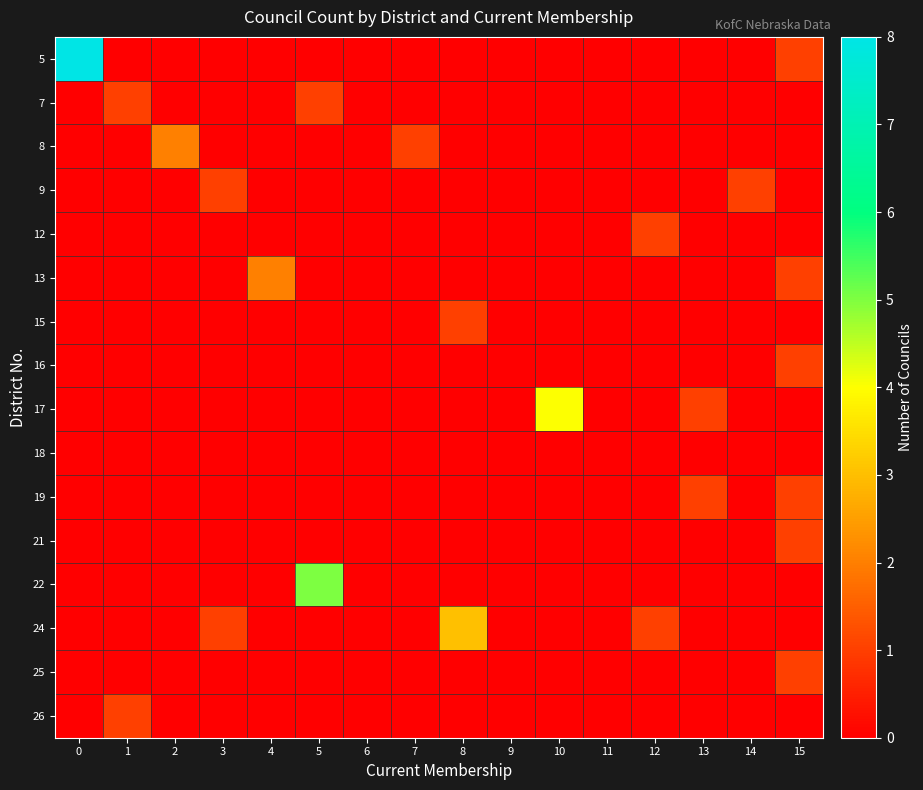

How many categories are shown in the chart?

16